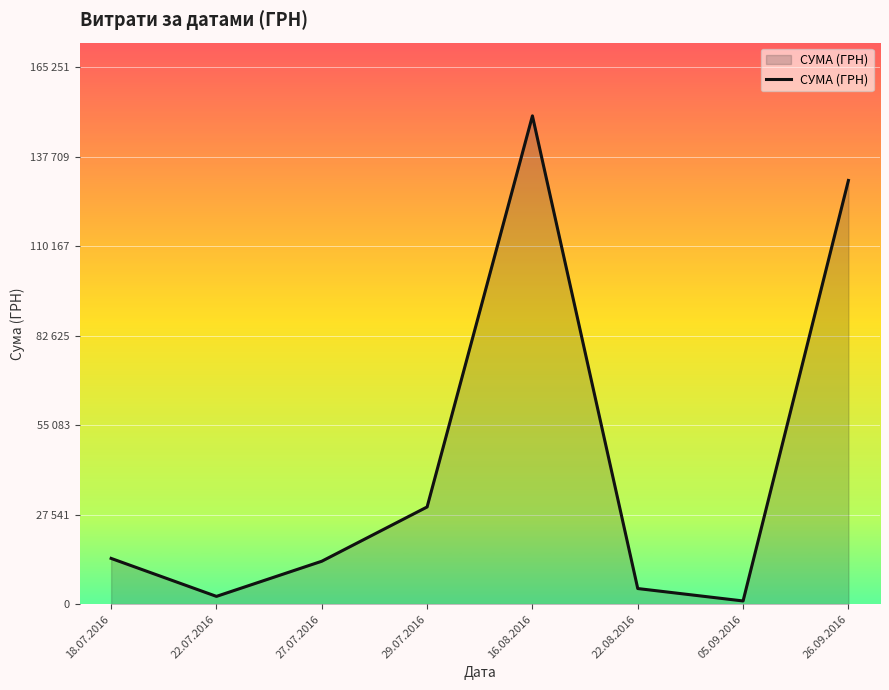

What is the value of the 6th point from the left?

4800.0